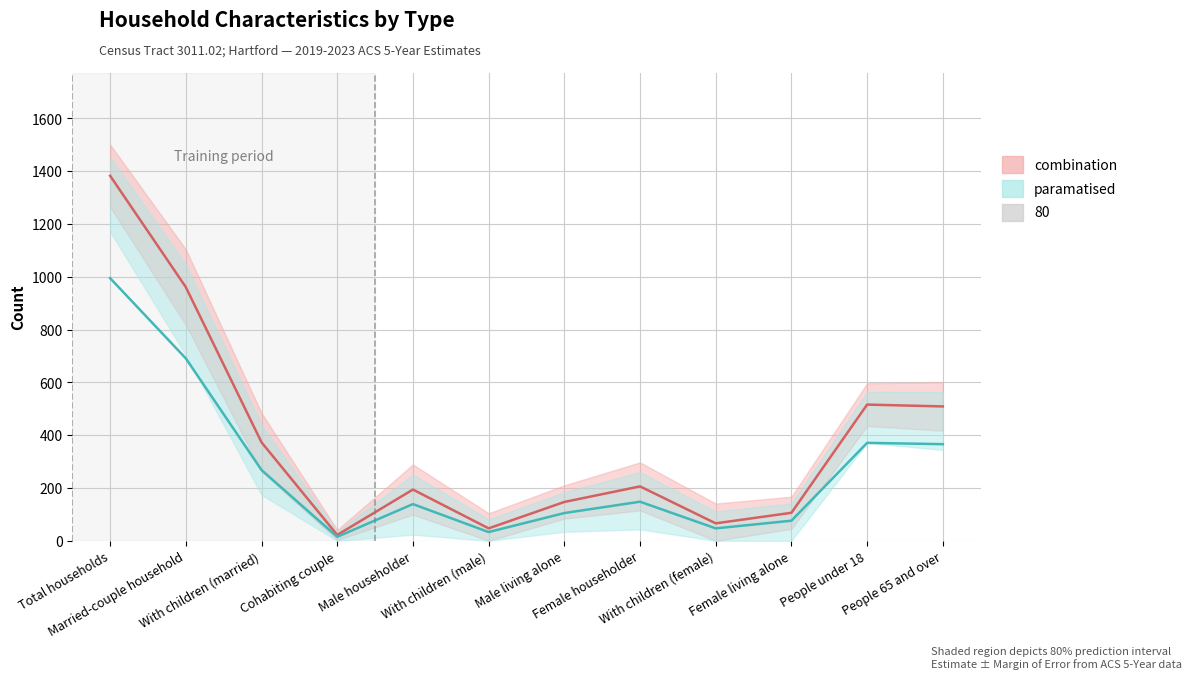

At which category does the chart reach its peak across all series?

Total households